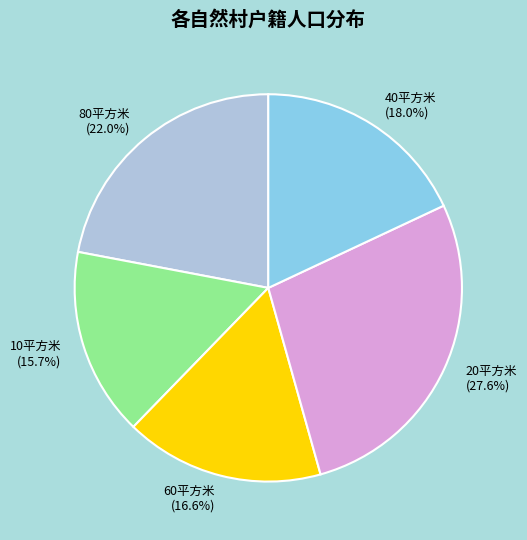

True or false: 20平方米 accounts for 17% of the total.

False